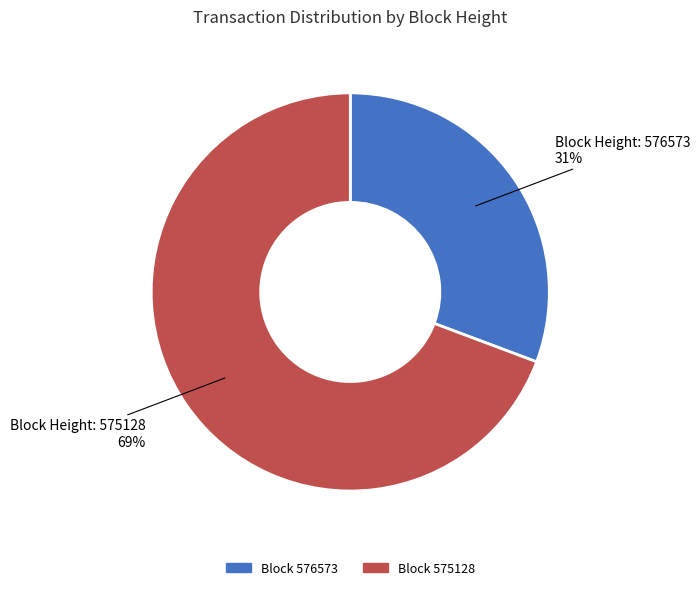

Is there a majority slice in this chart?

Yes